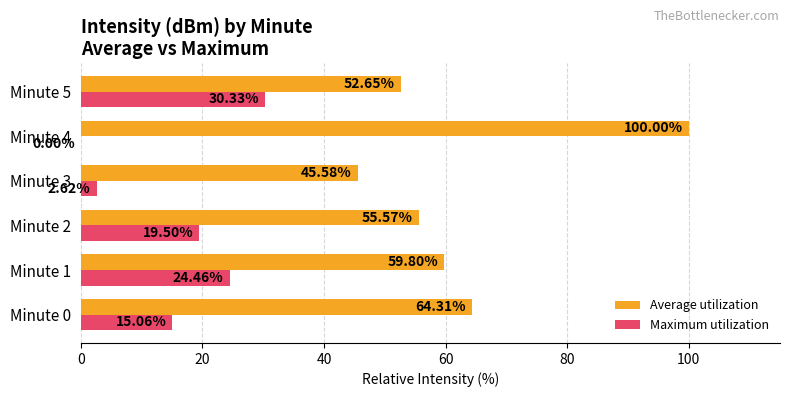

Count the number of data series in this chart.

2